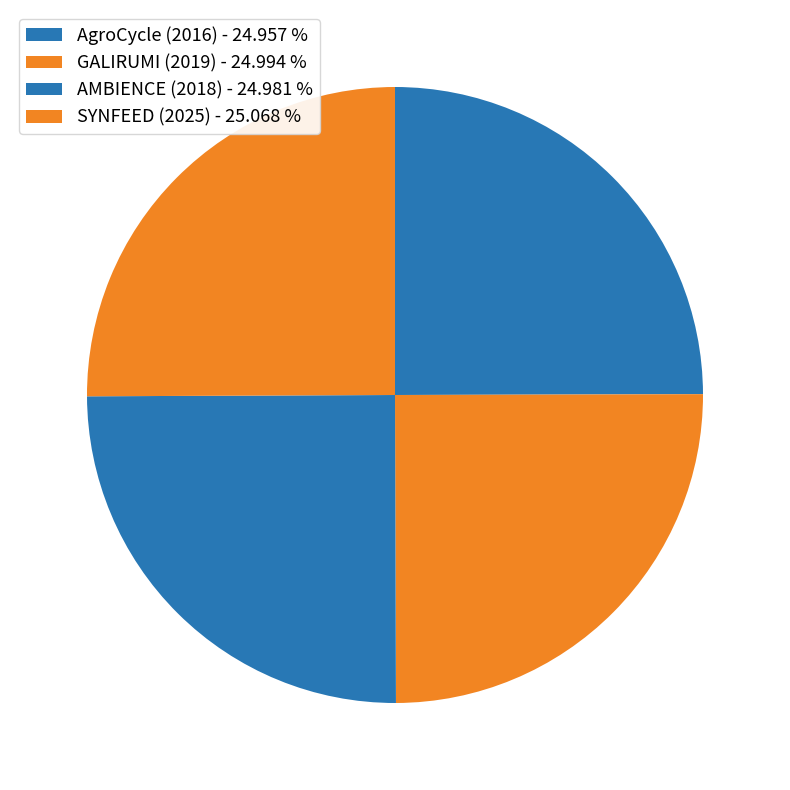

How many segments does this pie chart have?

4